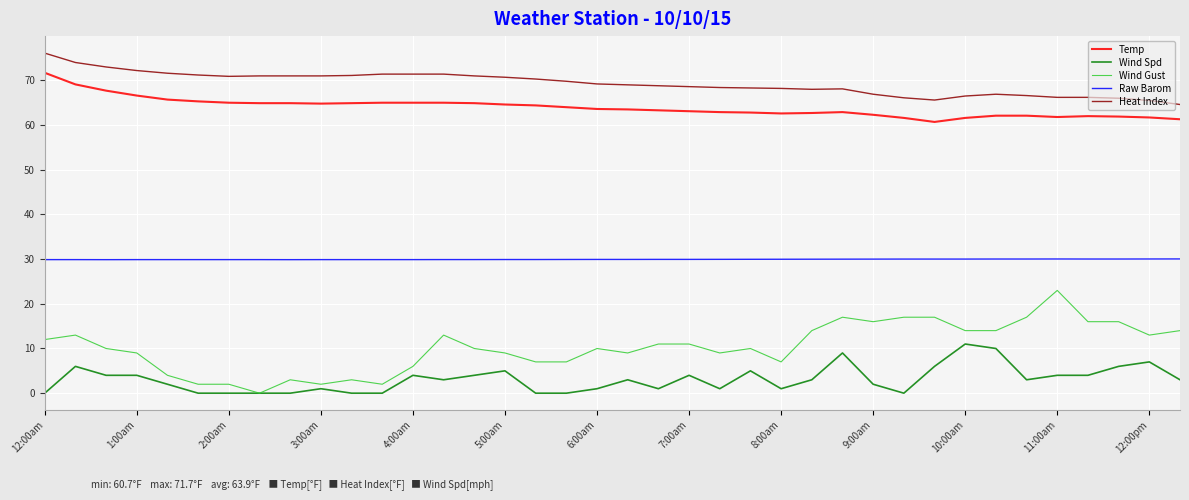

How many distinct data groups are displayed?

5